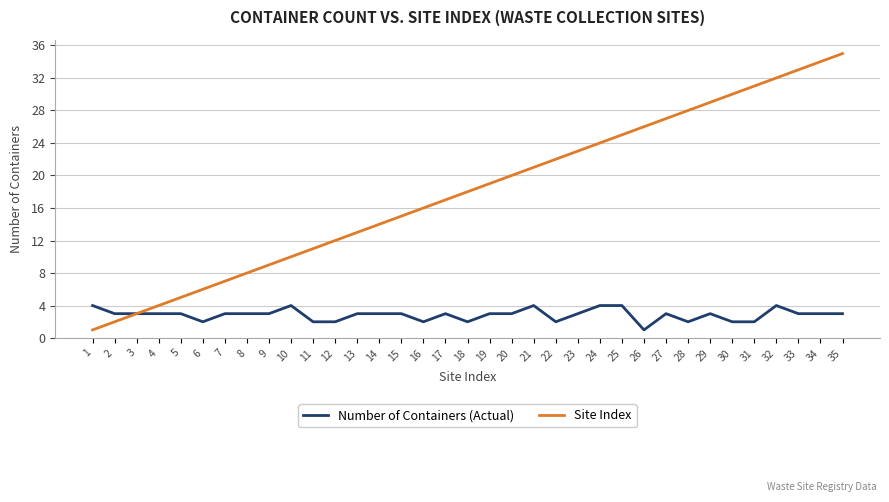

What is the total value across all series at 20?

23